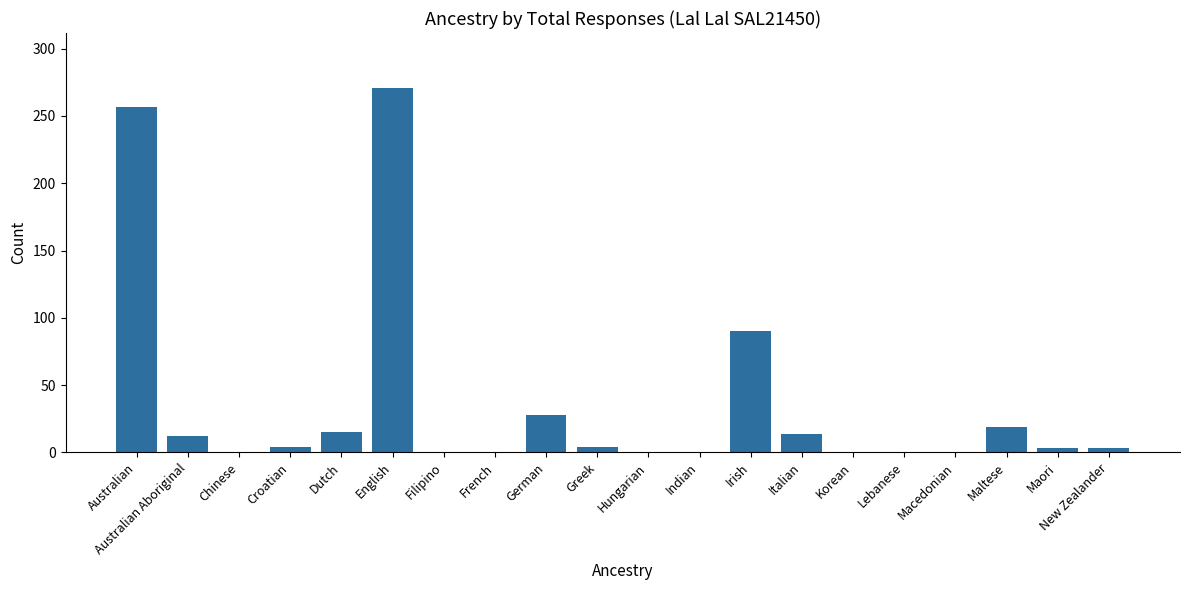

What is the sum of all values?

720